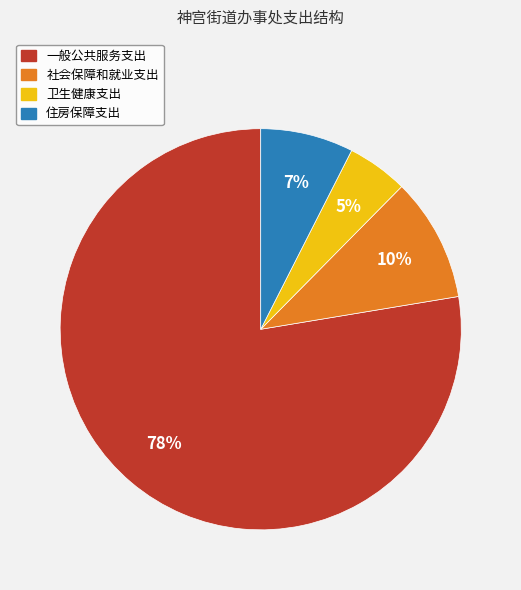

Which has a higher value, 卫生健康支出 or 社会保障和就业支出?

社会保障和就业支出